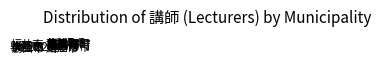

Which slice is the largest?

福井市